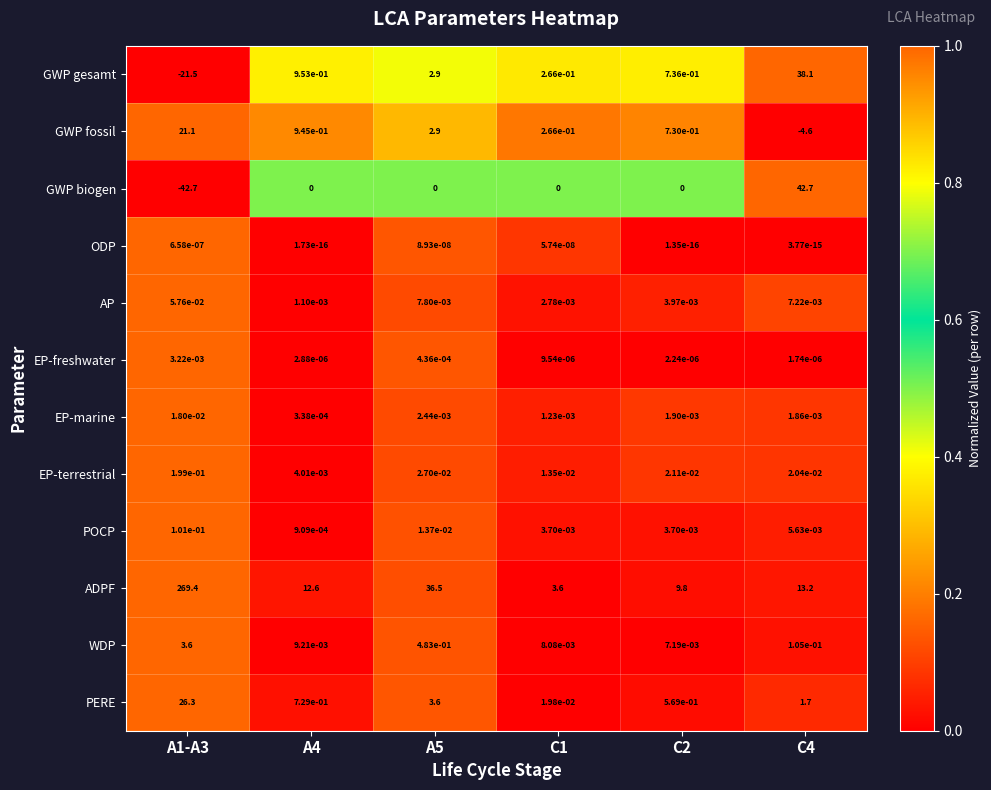

Which series has the largest total across all categories?

ADPF